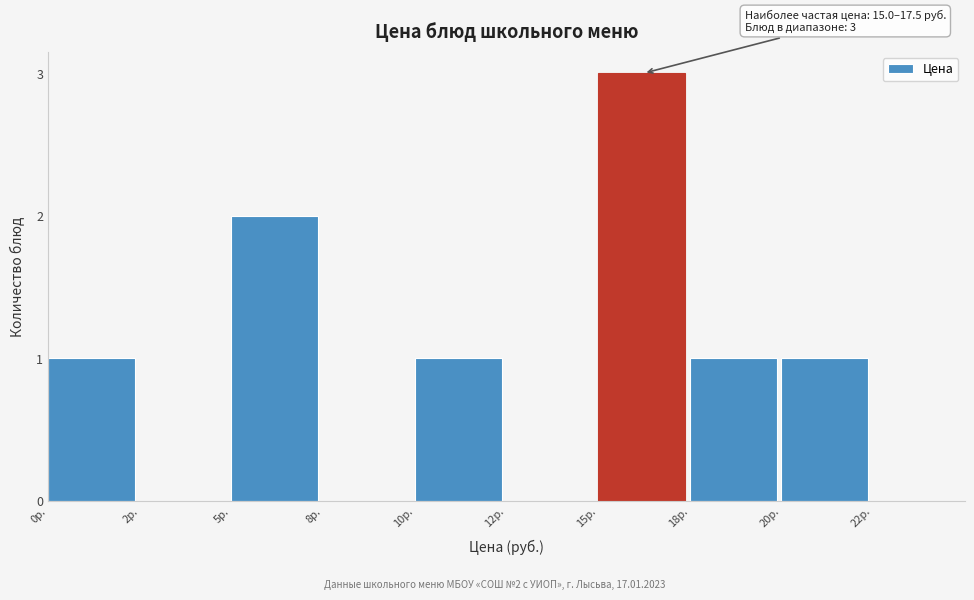

Reading left to right, extract all data points from this chart.

0р.=1	2р.=0	5р.=2	8р.=0	10р.=1	12р.=0	15р.=3	18р.=1	20р.=1